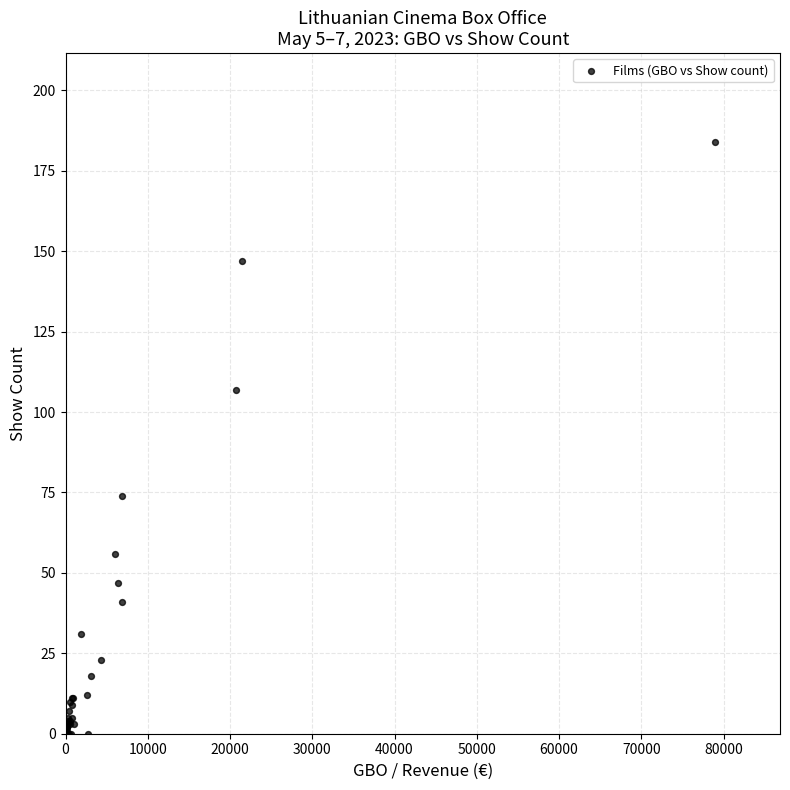

What Y value in the scatter plot is closest to 92?

107